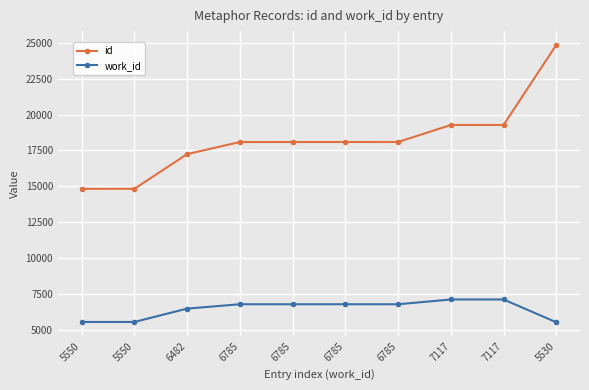

What is the sum of the work_id values at 6785 and 5530?

12315